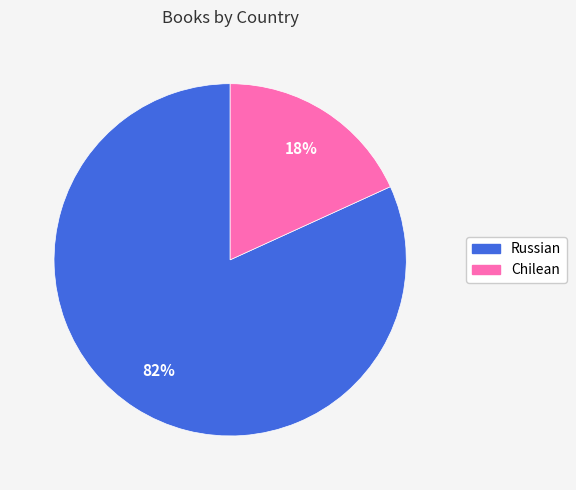

To the nearest percent, what percentage of the pie is Russian?

82%